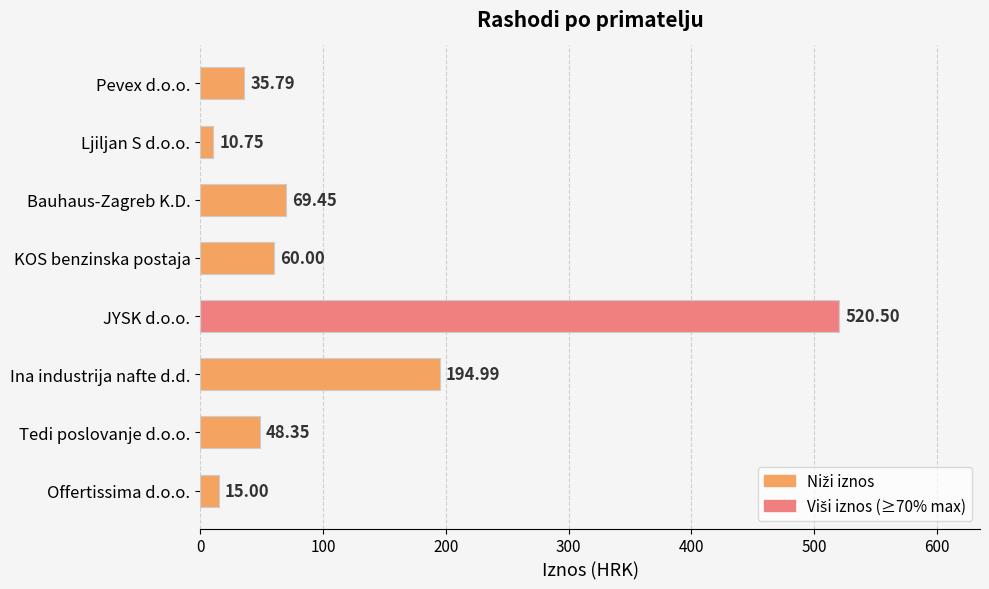

Rank the categories by value from lowest to highest.

Ljiljan S d.o.o., Offertissima d.o.o., Pevex d.o.o., Tedi poslovanje d.o.o., KOS benzinska postaja, Bauhaus-Zagreb K.D., Ina industrija nafte d.d., JYSK d.o.o.